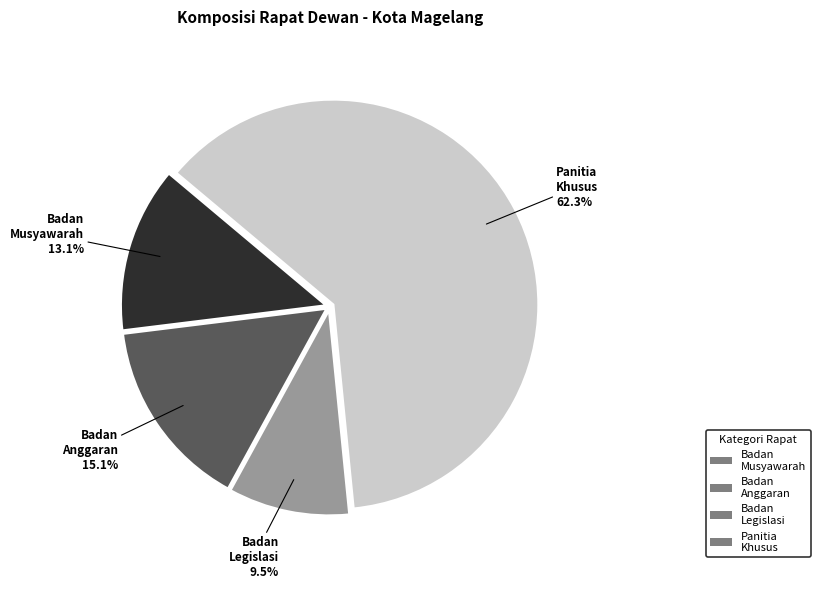

Count the number of slices in the pie.

4